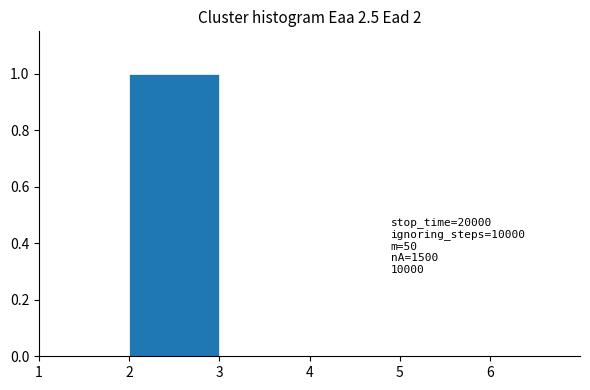

Which range on the x-axis has the tallest bar?

2 to 3